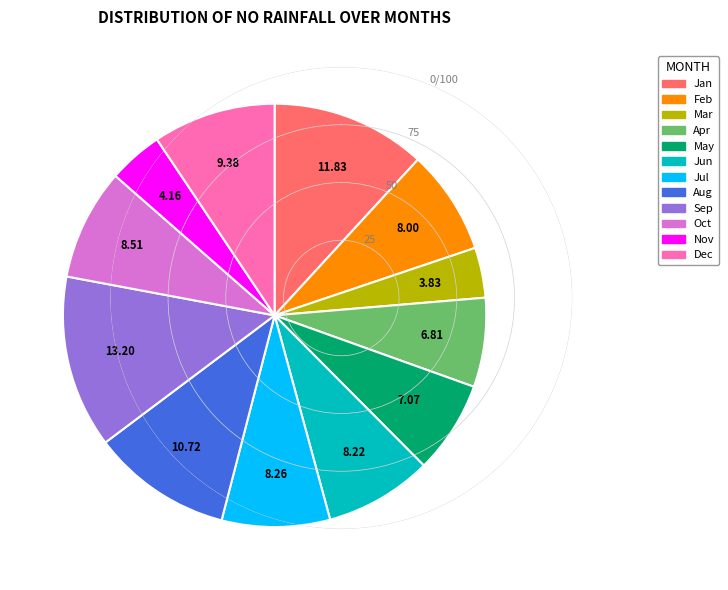

Combined, do Jul and Feb account for over 50%?

No